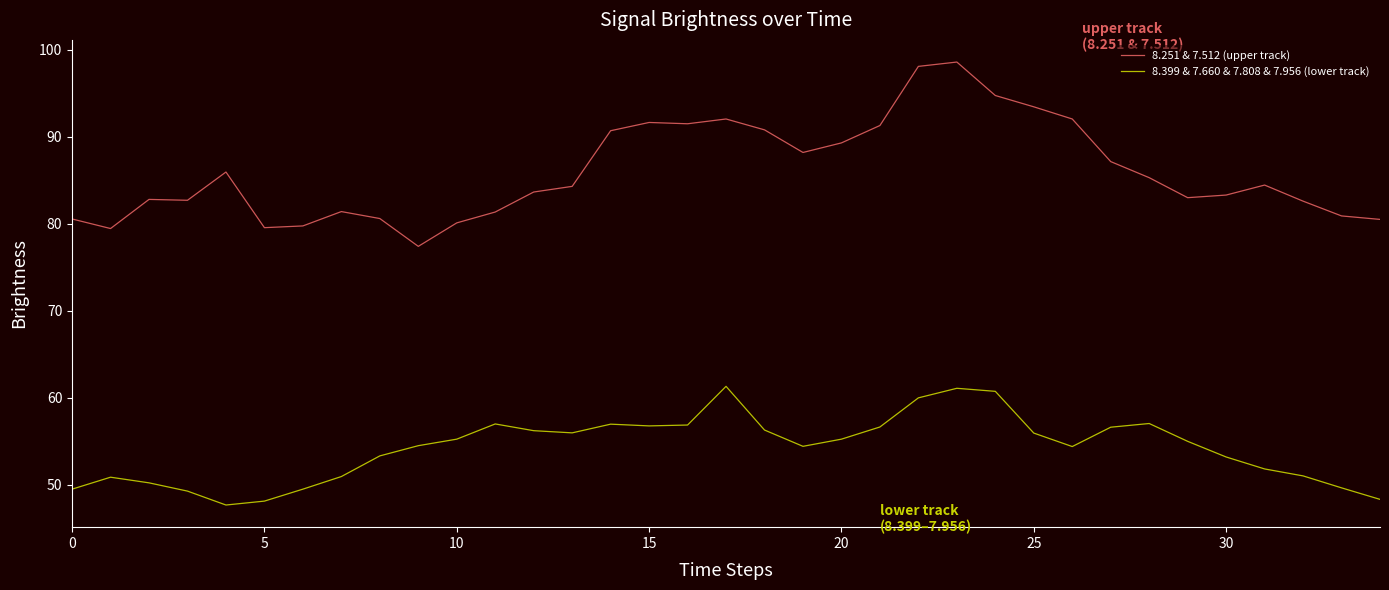

What are all the series names shown in the legend?

8.251 & 7.512 (upper track), 8.399 & 7.660 & 7.808 & 7.956 (lower track)